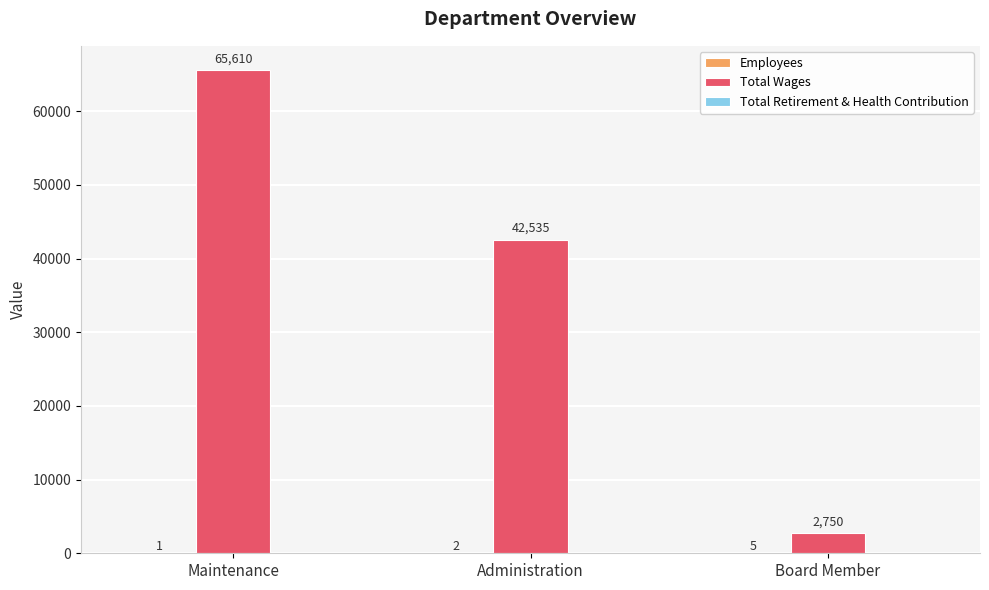

Which series changed the most between Maintenance and Board Member?

Total Wages